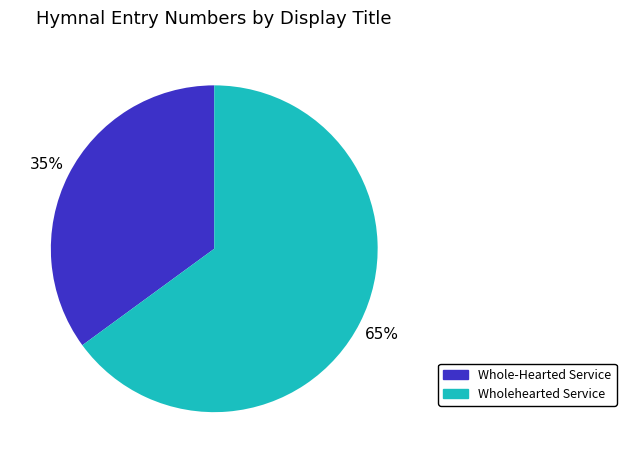

To the nearest percent, what is the difference between the Wholehearted Service and Whole-Hearted Service slice percentages?

30%